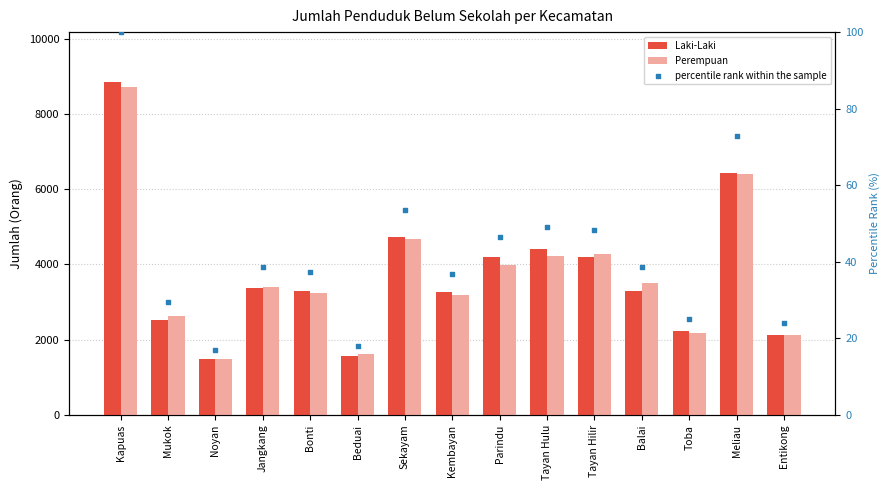

Is the value of Perempuan at Toba greater than the value of Laki-Laki at Jangkang?

No